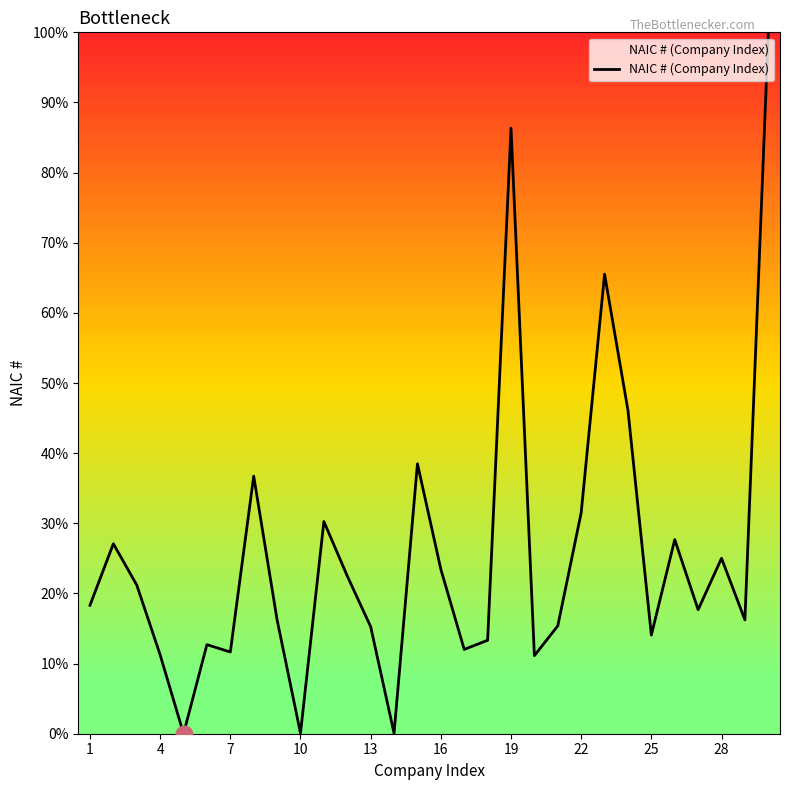

What is the maximum value shown in the chart?

100.0